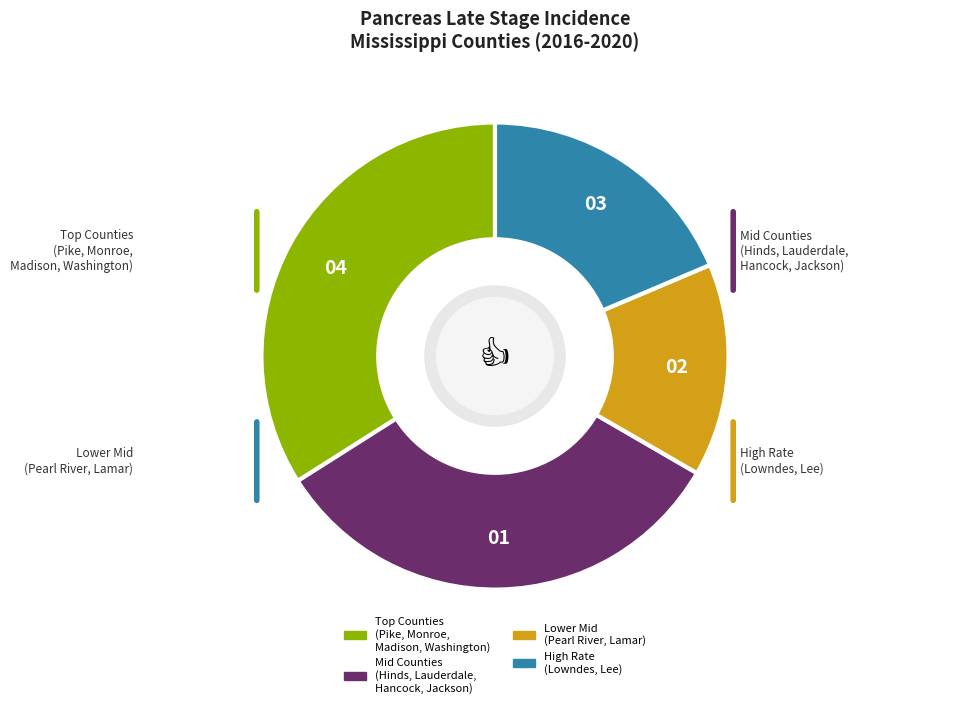

Does any single category account for the majority?

No